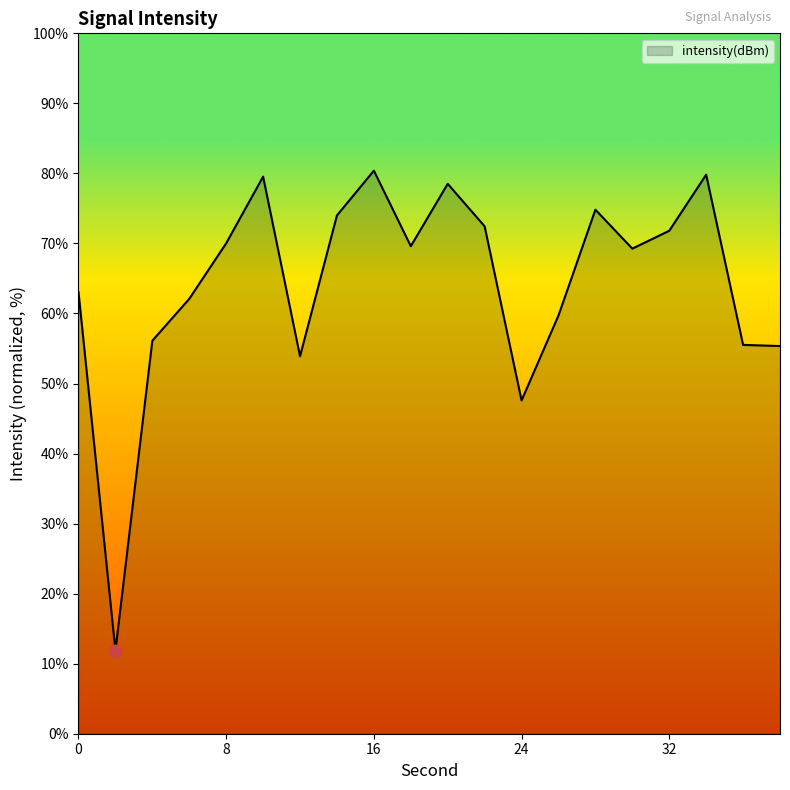

What is the greatest value displayed?

80.4